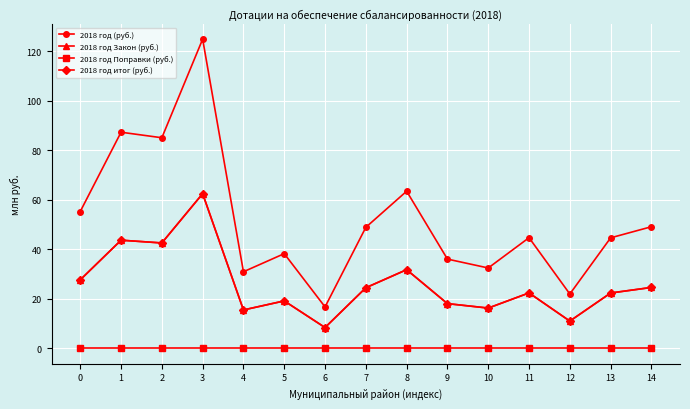

What is the spread (max minus min) of values at 4?

30.9